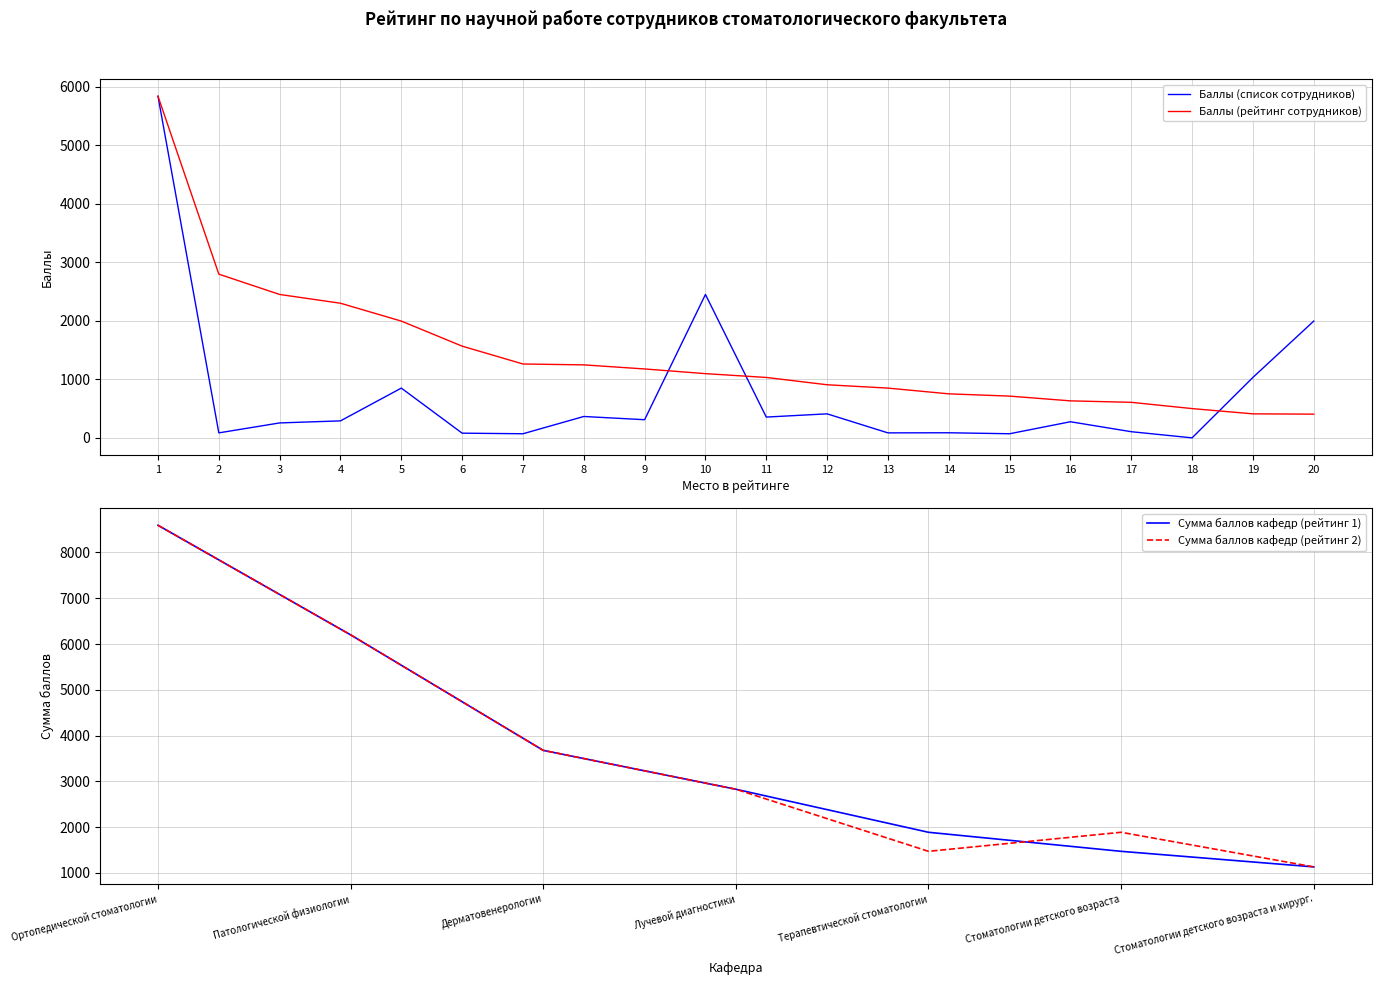

Which category has the lowest value across all series?

18